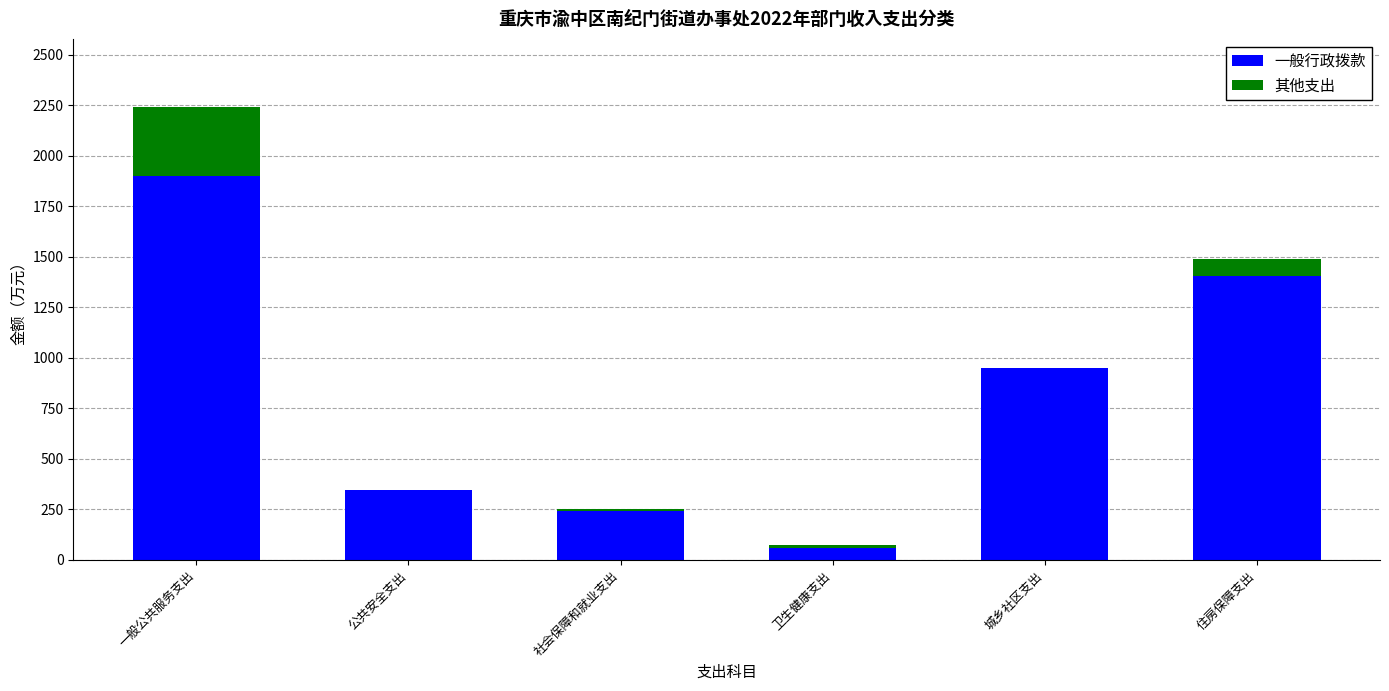

At which label does 一般行政拨款 reach its peak?

一般公共服务支出